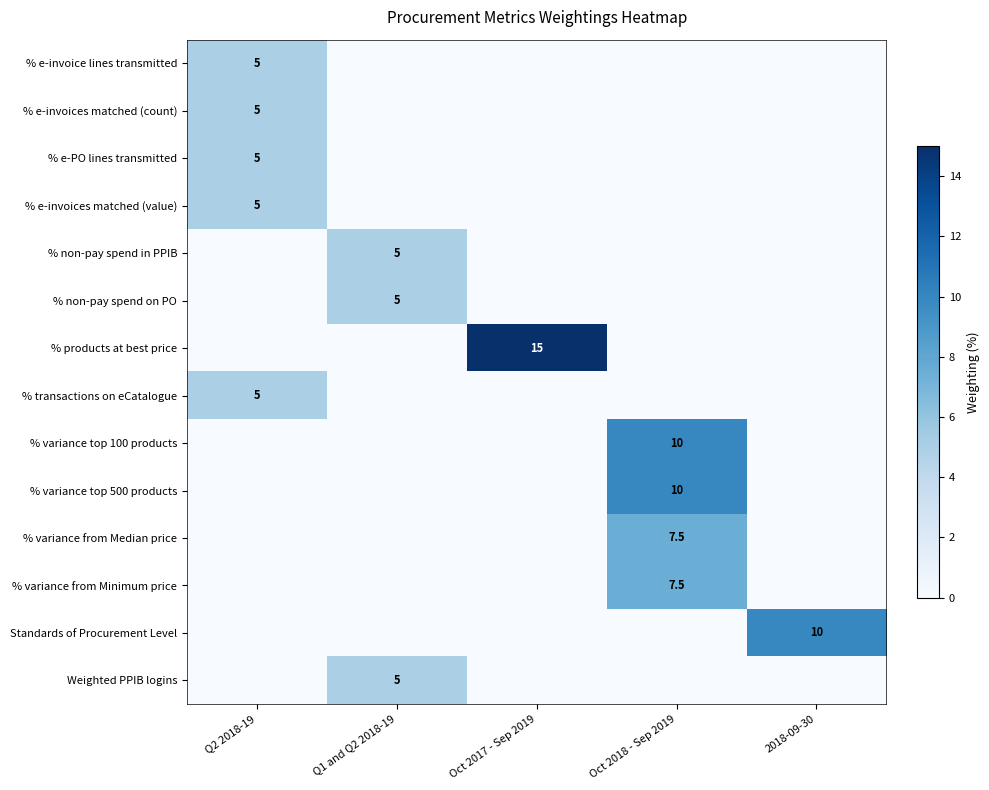

True or false: % e-invoices matched (count) has a value of 5.0 at Q2 2018-19.

True